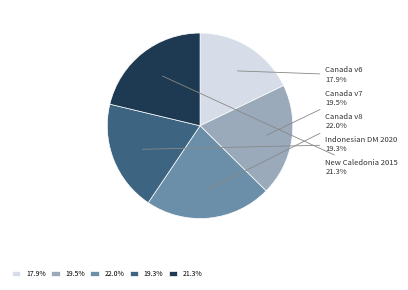

What percentage is NOT represented by 19.5%?

80.5%